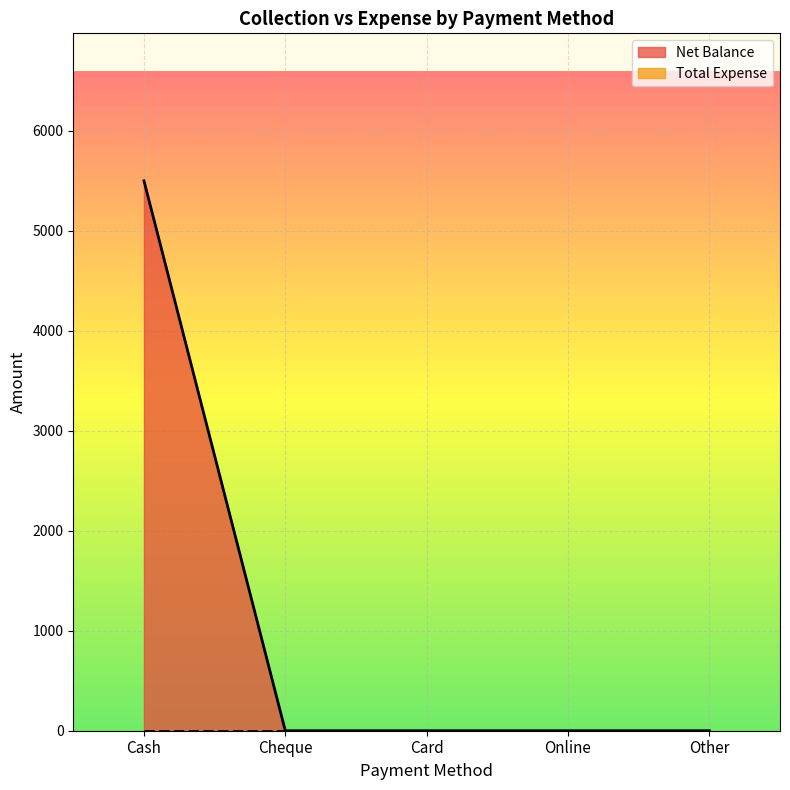

What is the sum of the values at Cash and Online?

5500